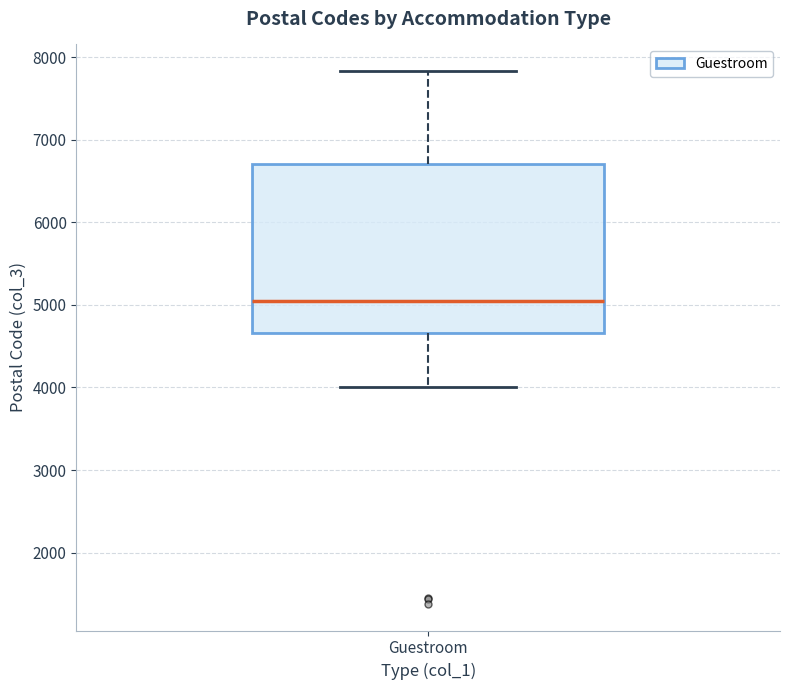

Transcribe this box plot: give where the median line is, the range the box spans, and where the two whiskers end, as read against the y-axis. The values are not printed on the chart, so give them approximately, as read against the axis.

median 5100, box 4700 to 6700, whiskers 4000 to 7800